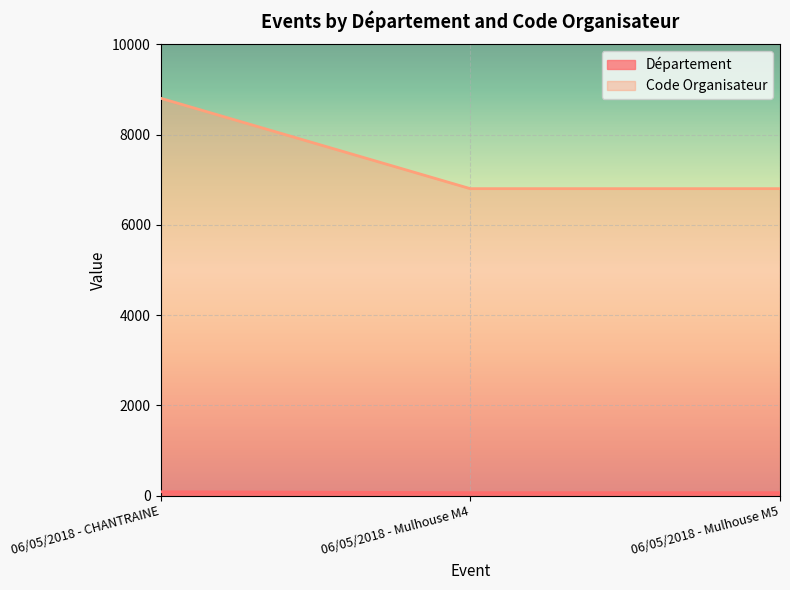

Between 06/05/2018 - Mulhouse M4 and 06/05/2018 - Mulhouse M5, which is larger?

06/05/2018 - Mulhouse M4